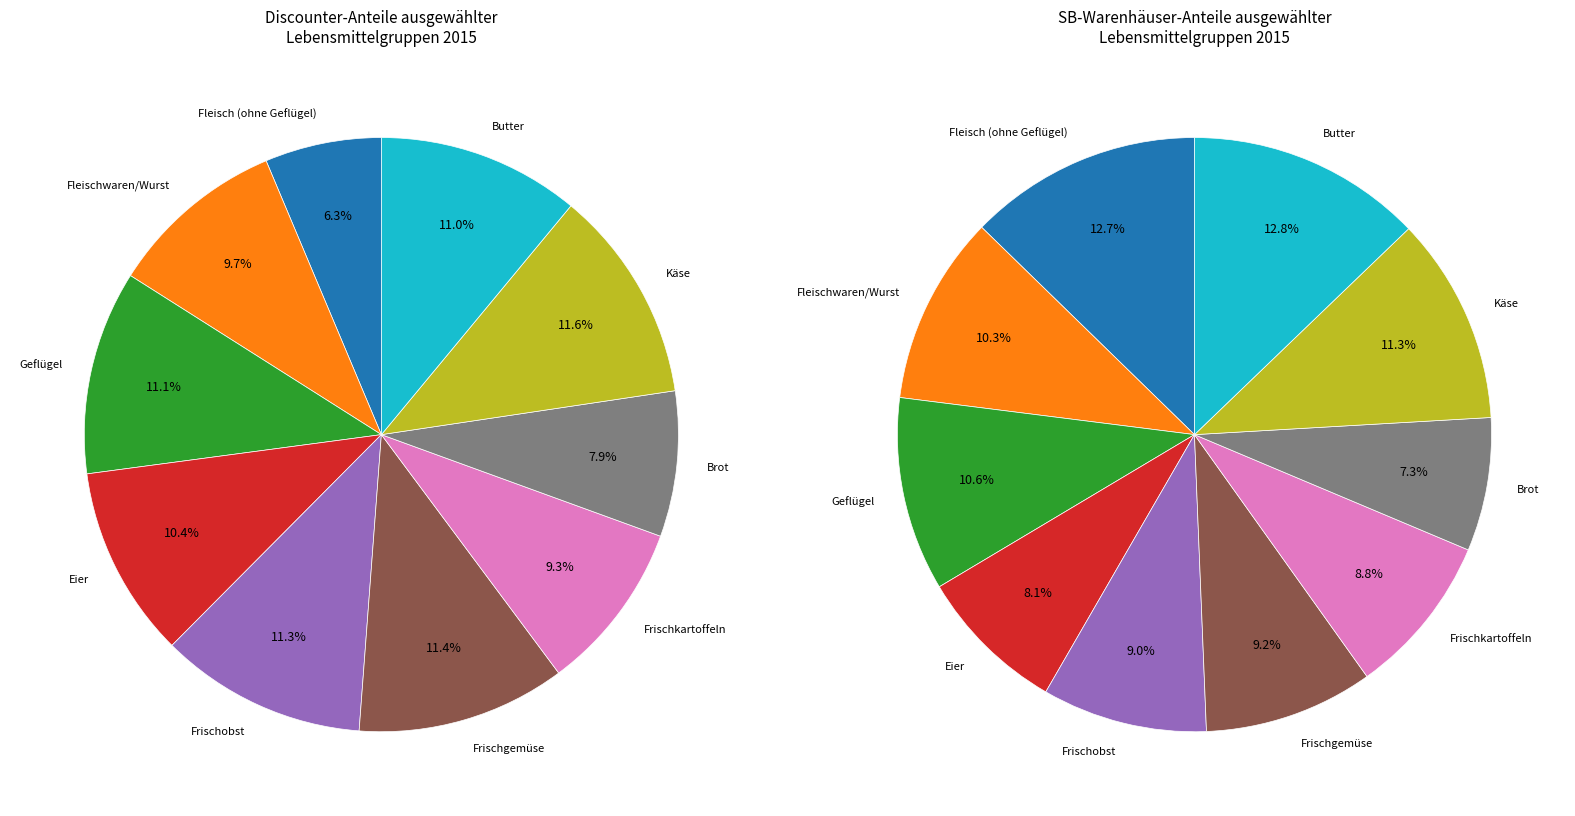

The Eier slice represents 10% of the pie. True or false?

True